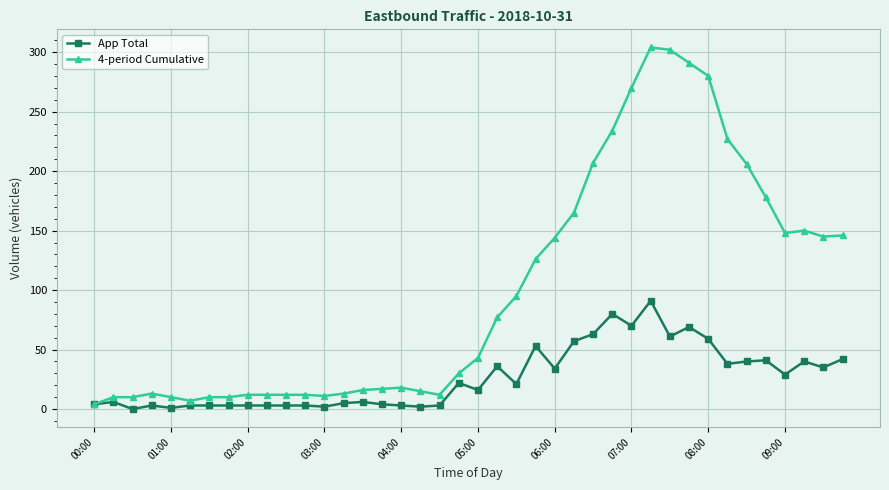

Which series has the widest spread of values?

4-period Cumulative